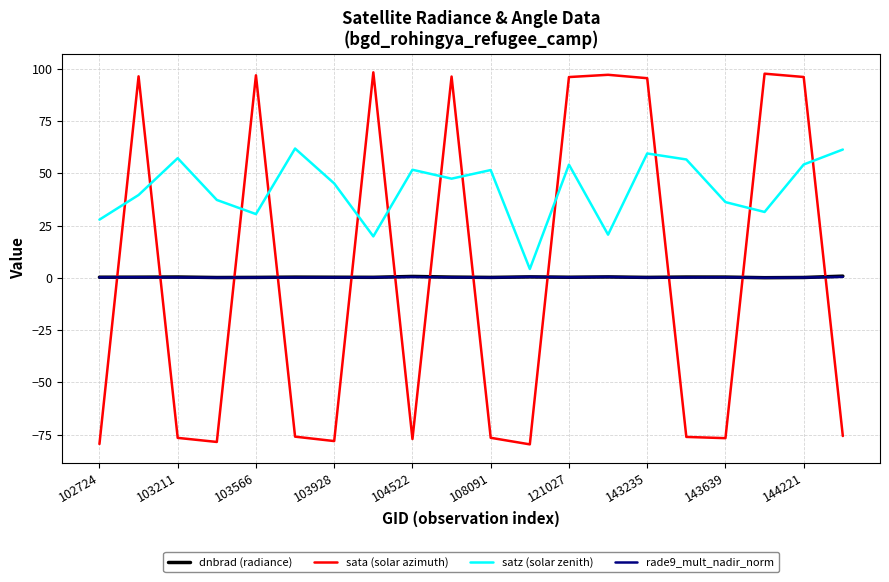

Which series has the largest total across all categories?

satz (solar zenith)